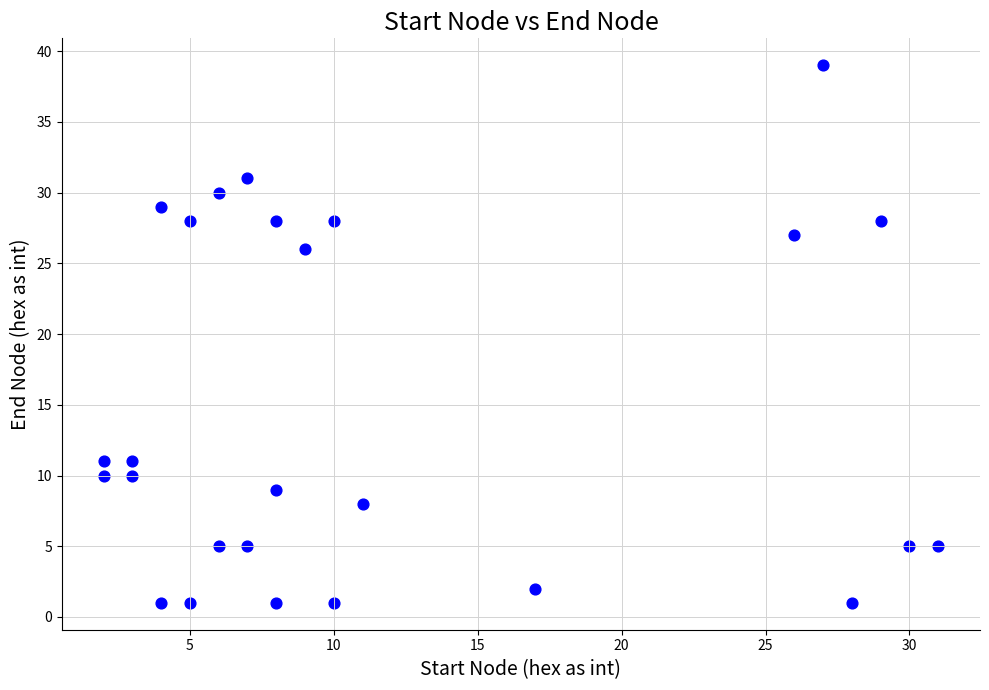

What is the range of X values (max minus min)?

29